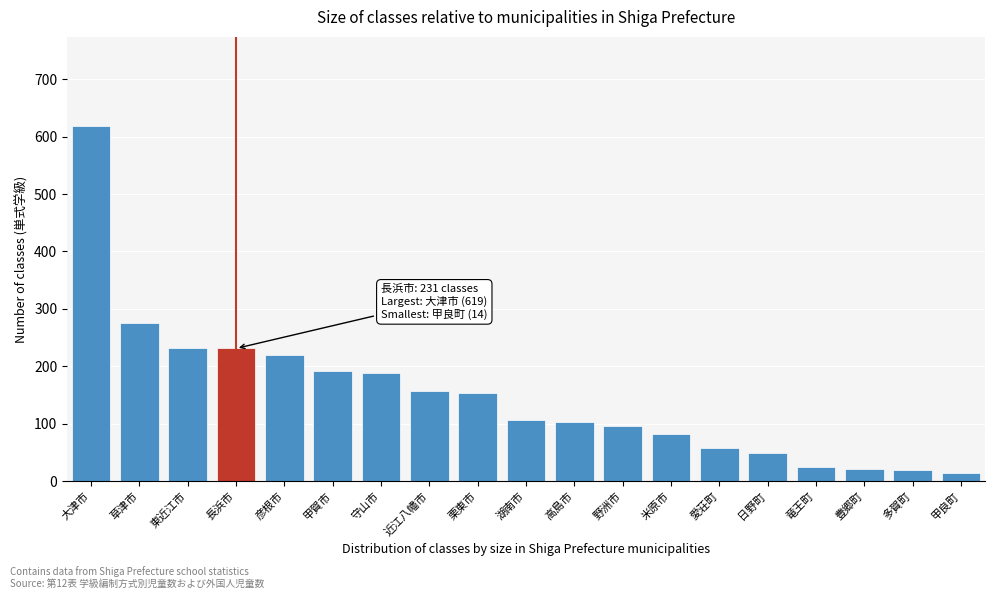

Where is the data nearest to the value 316?

草津市